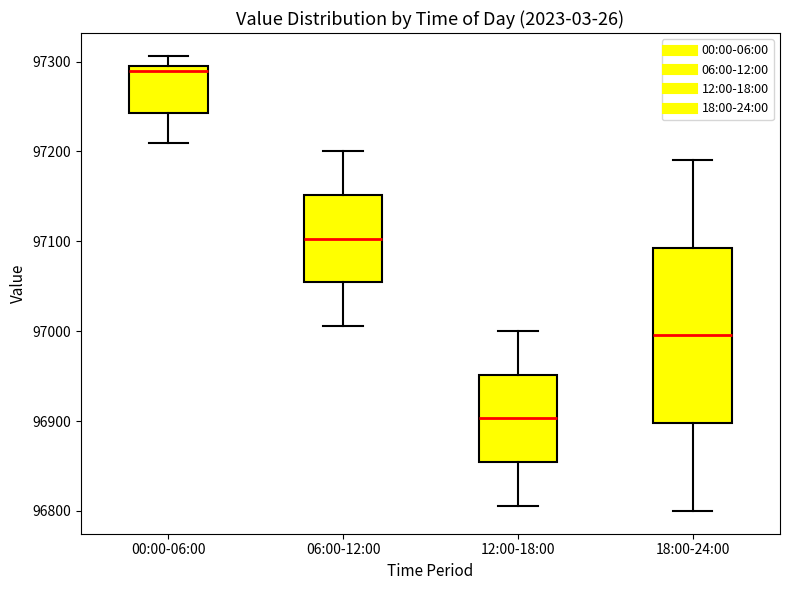

Reading left to right, transcribe this box plot: for each box, give where its median line is, the range the box spans, and where its two whiskers end, as read against the y-axis. The values are not printed on the chart, so give them approximately, as read against the axis.

00:00-06:00: median 97290 (just below the box's upper edge), box 97240 to 97290, whiskers 97210 to 97310
06:00-12:00: median 97100, box 97050 to 97150, whiskers 97010 to 97200
12:00-18:00: median 96900, box 96850 to 96950, whiskers 96810 to 97000
18:00-24:00: median 97000, box 96900 to 97090, whiskers 96800 to 97190